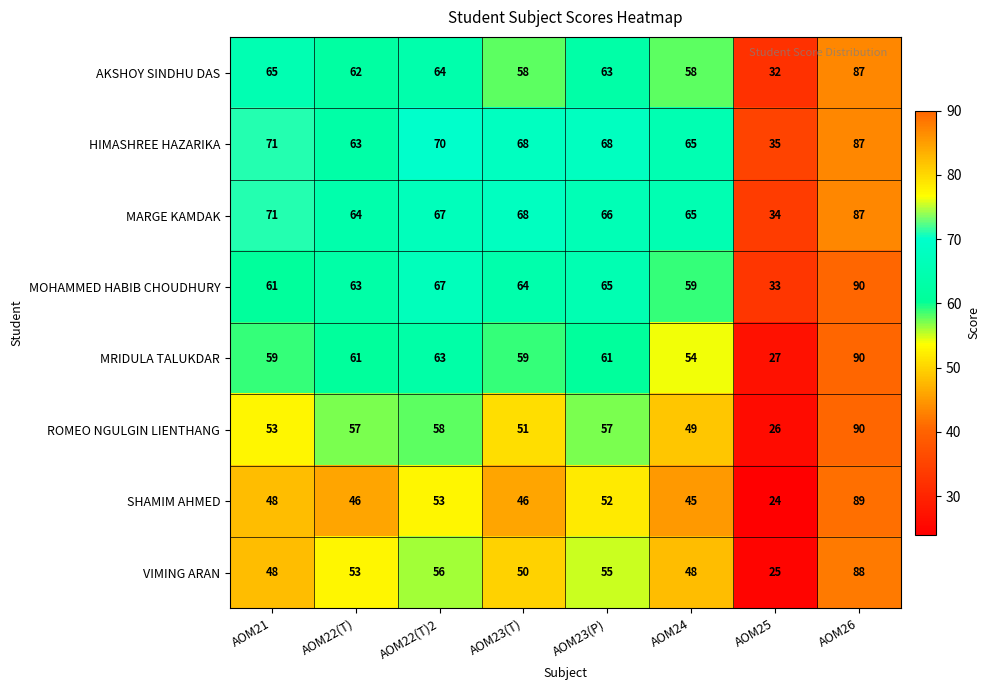

What is the average value of the SHAMIM AHMED series?

50